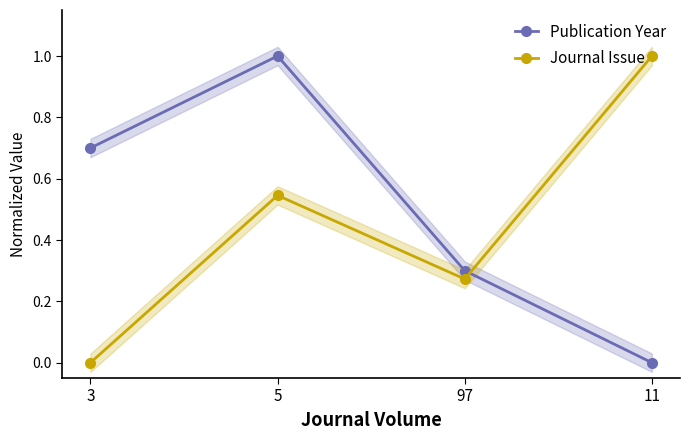

After their last crossing, which series has the higher values: Publication Year or Journal Issue?

Journal Issue